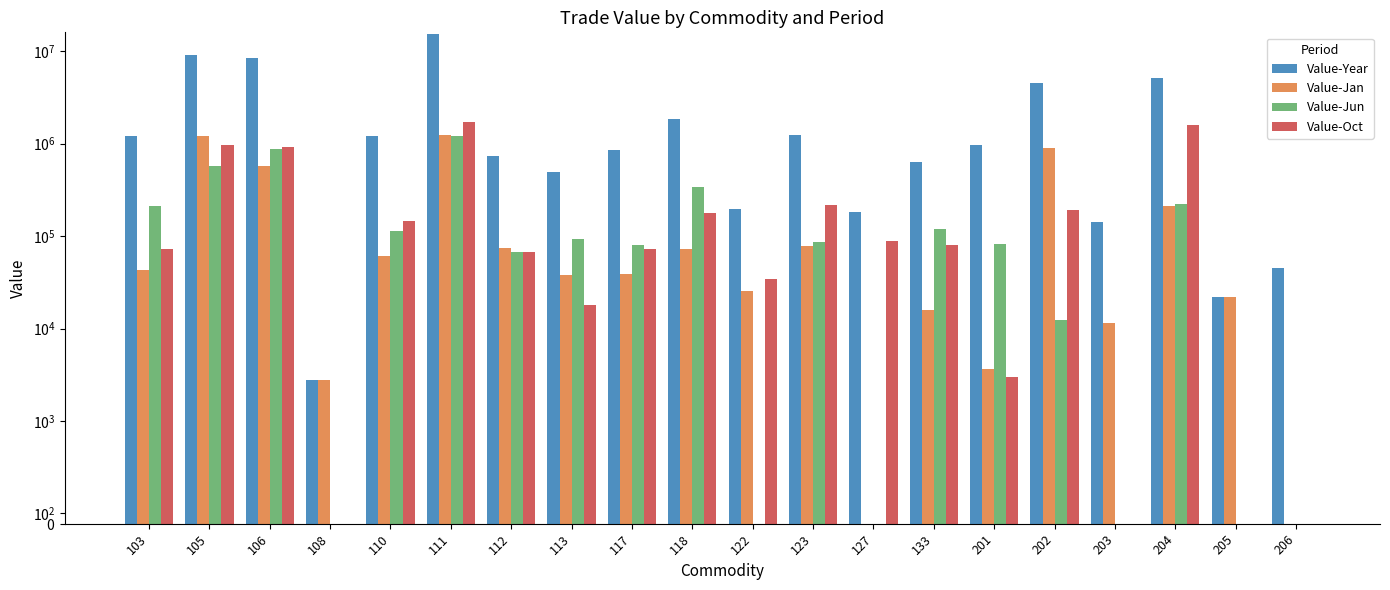

How many categories are shown in the chart?

20